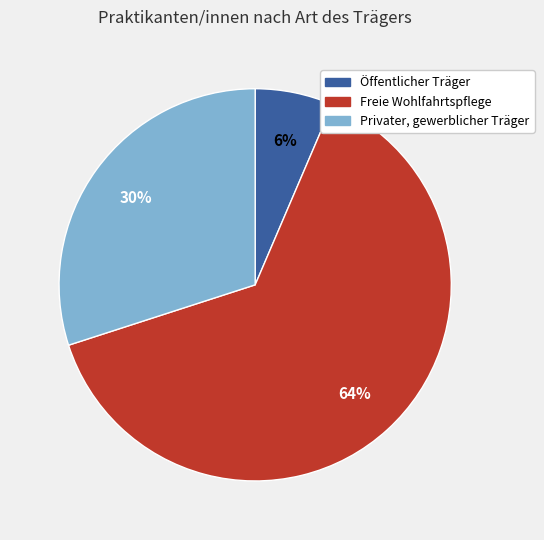

Which has a higher value, Freie Wohlfahrtspflege or Öffentlicher Träger?

Freie Wohlfahrtspflege